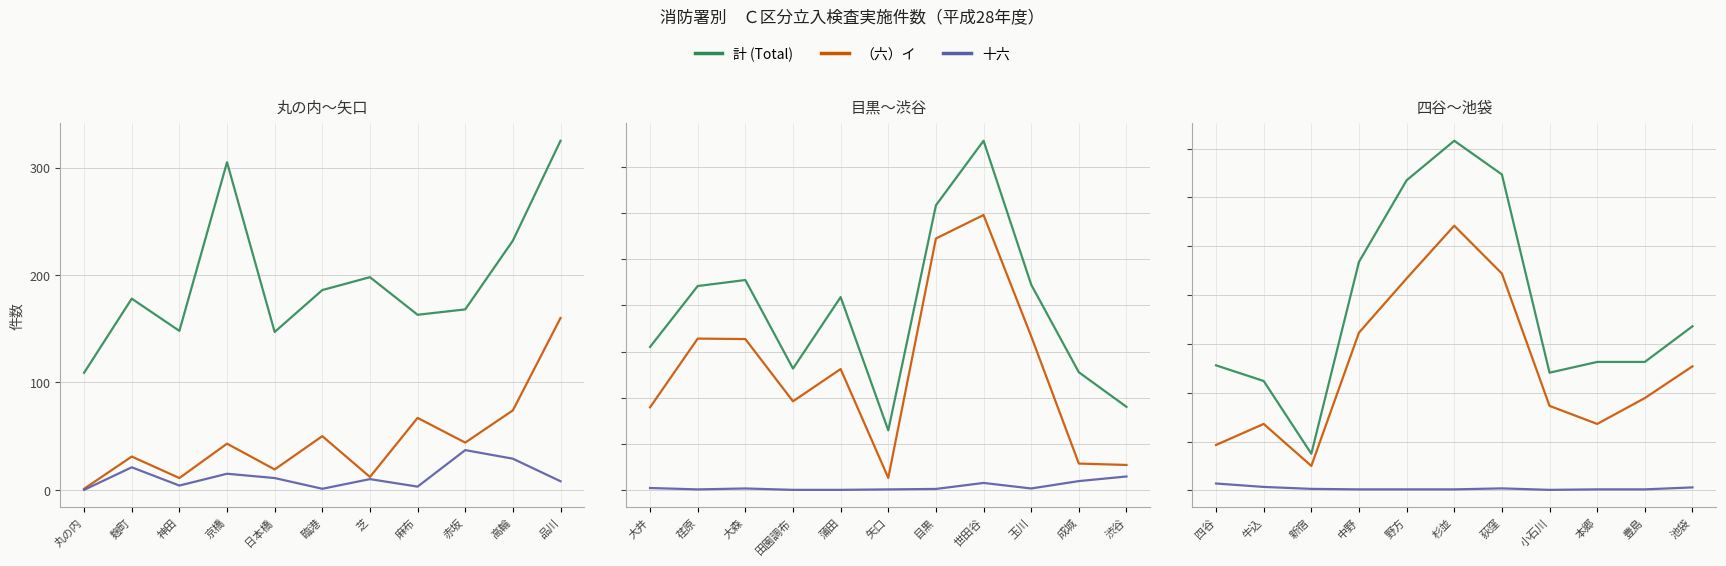

What is the value of the 計 (Total) point at the 3rd from the left?

75